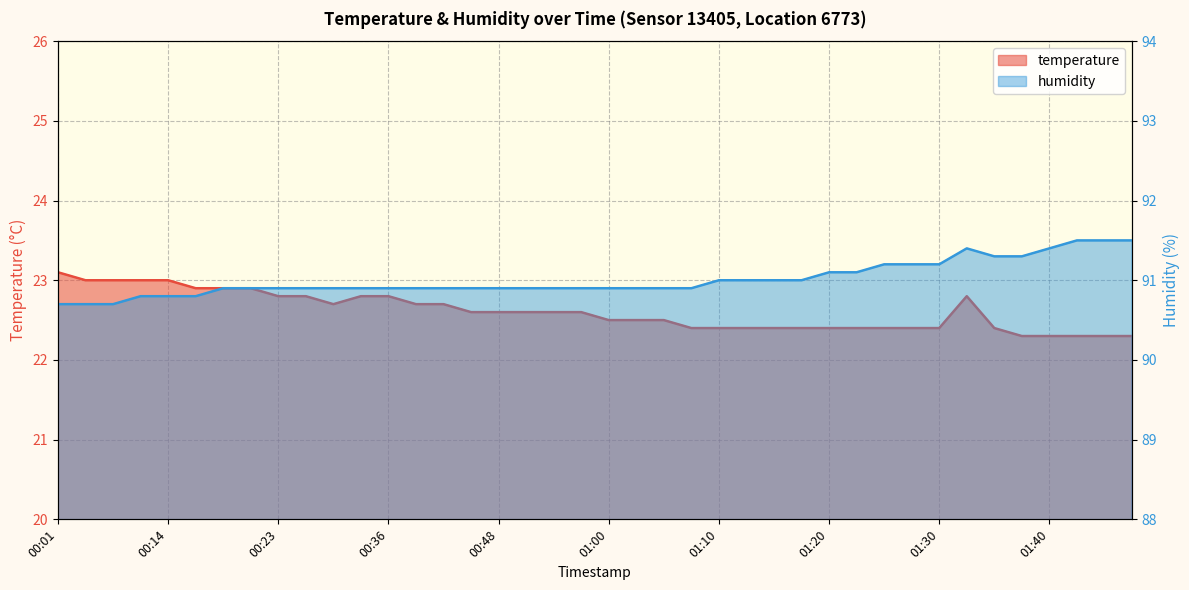

Is the value of humidity at 01:00 greater than the value of temperature at 01:35?

Yes